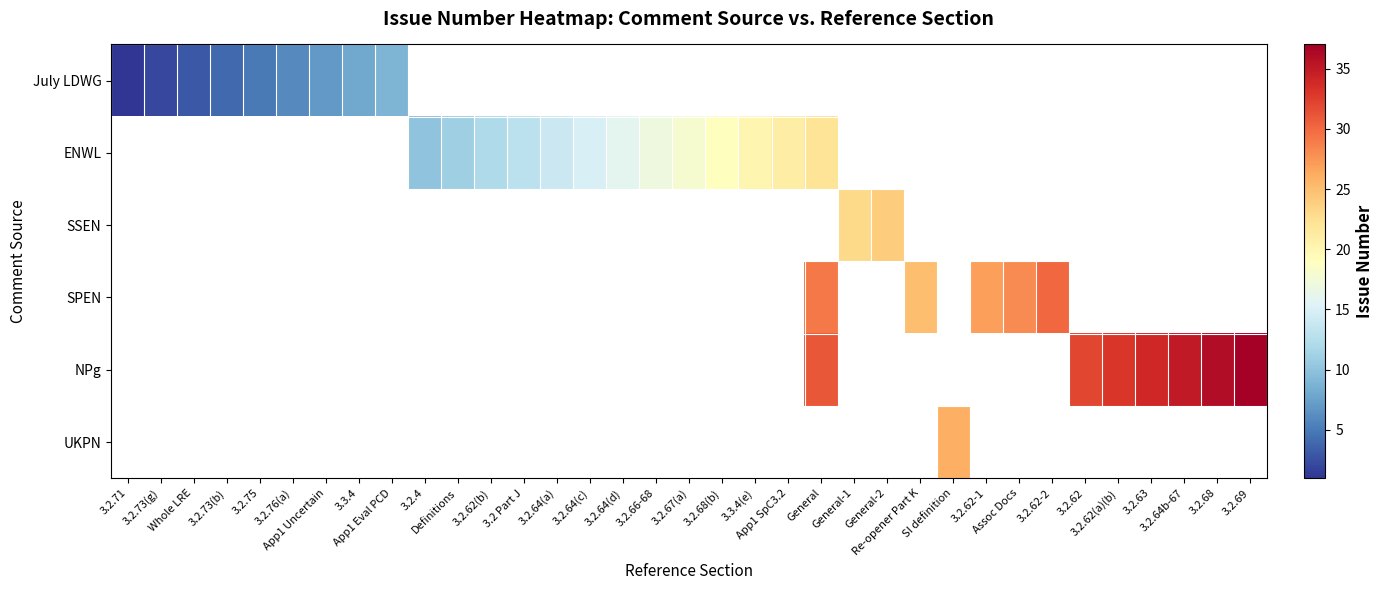

Between 3.2.64(d) and 3.2 Part J, which is larger?

3.2.64(d)